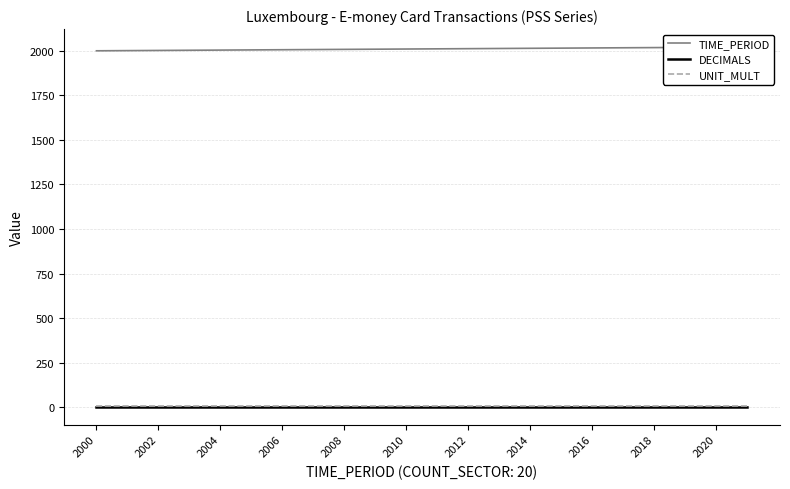

Reading left to right, transcribe all the data shown in this chart.

TIME_PERIOD: 2000	2001	2002	2003	2004	2005	2006	2007	2008	2009	2010	2011	2012	2013	2014	2015	2016	2017	2018	2019	2020	2021
DECIMALS: 3	3	3	3	3	3	3	3	3	3	3	3	3	3	3	3	3	3	3	3	3	3
UNIT_MULT: 6	6	6	6	6	6	6	6	6	6	6	6	6	6	6	6	6	6	6	6	6	6